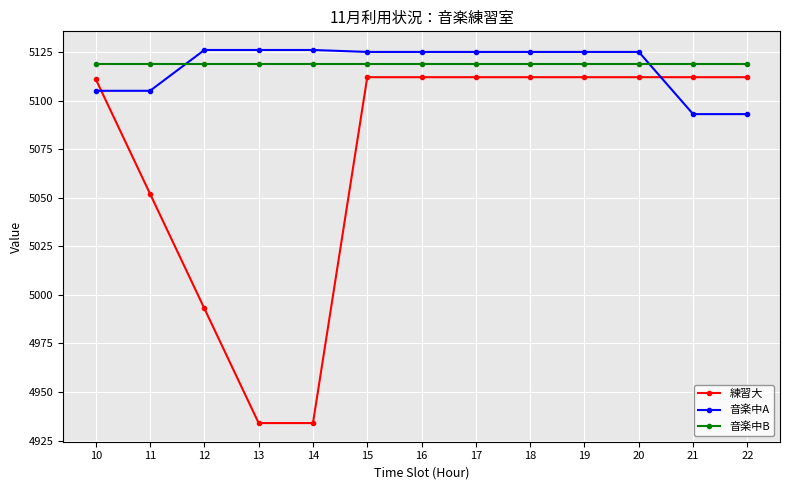

What is the value of the 音楽中A point at the 9th from the left?

5125